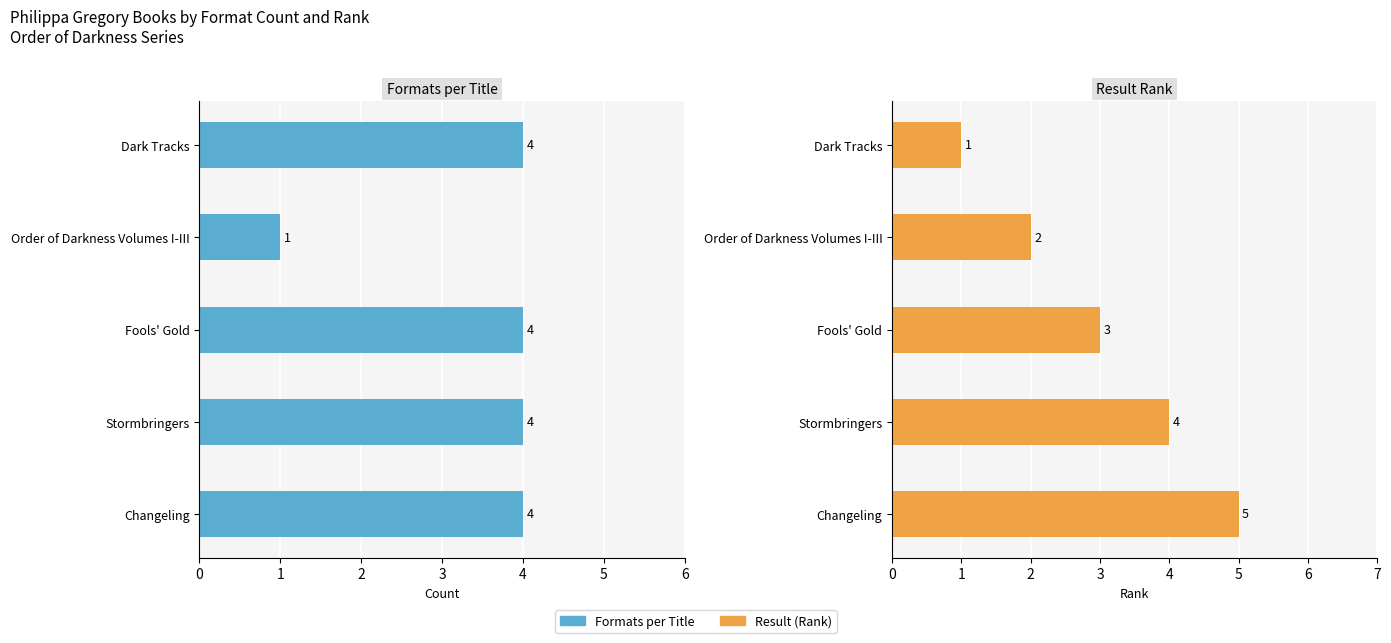

Is the value of Formats per Title at Fools' Gold greater than the value of Result (Rank) at Fools' Gold?

Yes